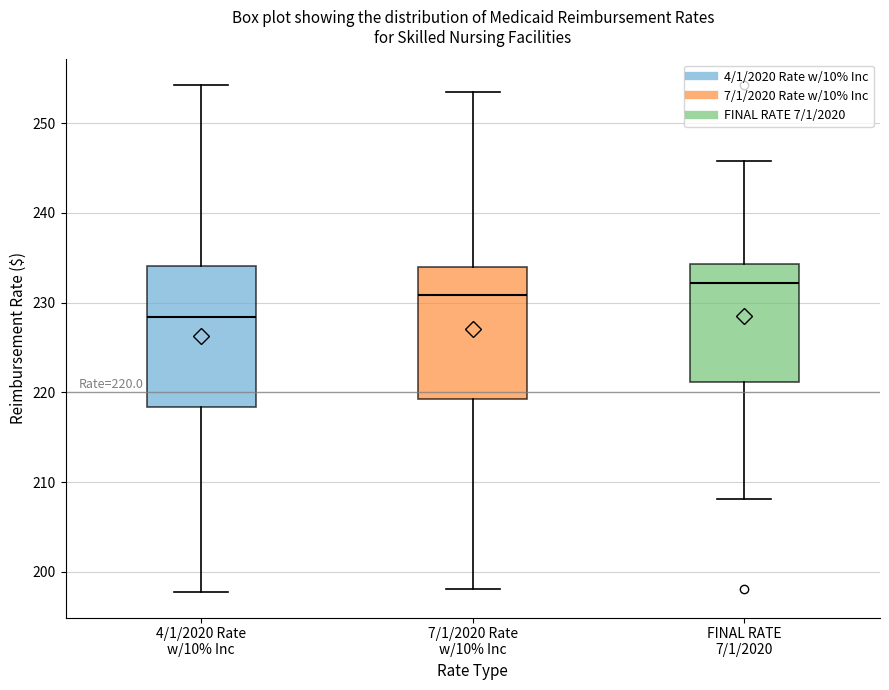

Which box's median line is the highest?

FINAL RATE 7/1/2020